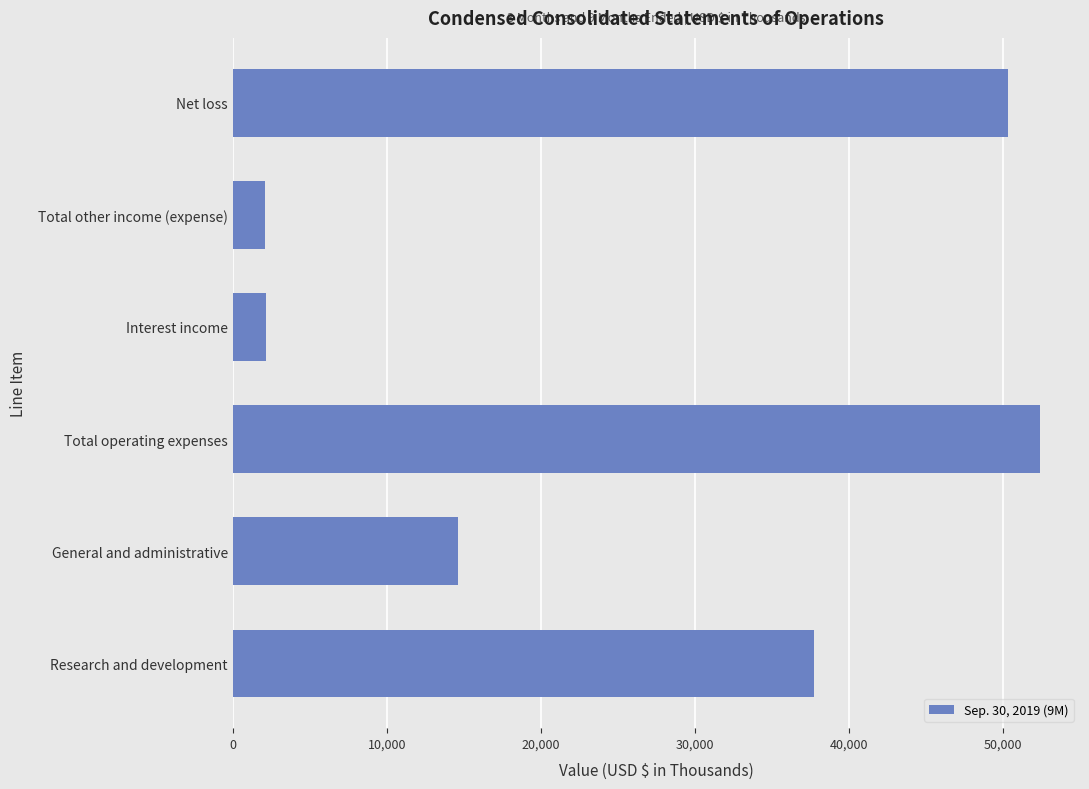

Approximately how many times larger is the value at General and administrative compared to Research and development?

0.4